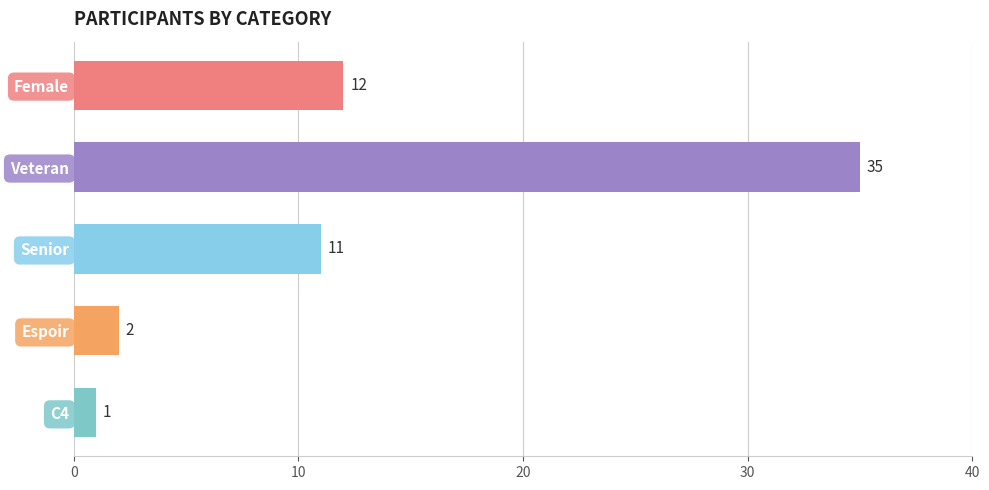

Reading top to bottom, transcribe all the data shown in this chart.

Female=12	Veteran=35	Senior=11	Espoir=2	C4=1